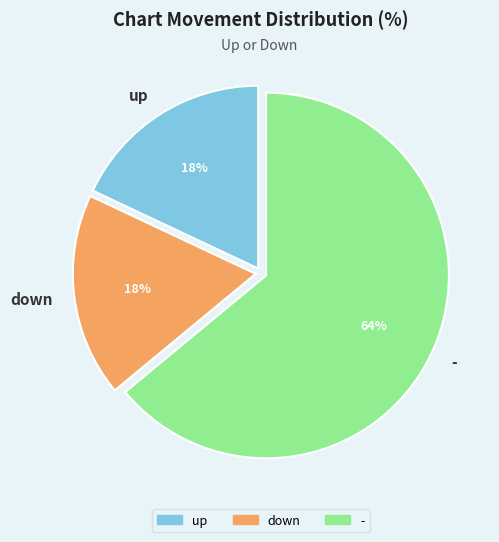

Is the sum of down and - greater than half?

Yes